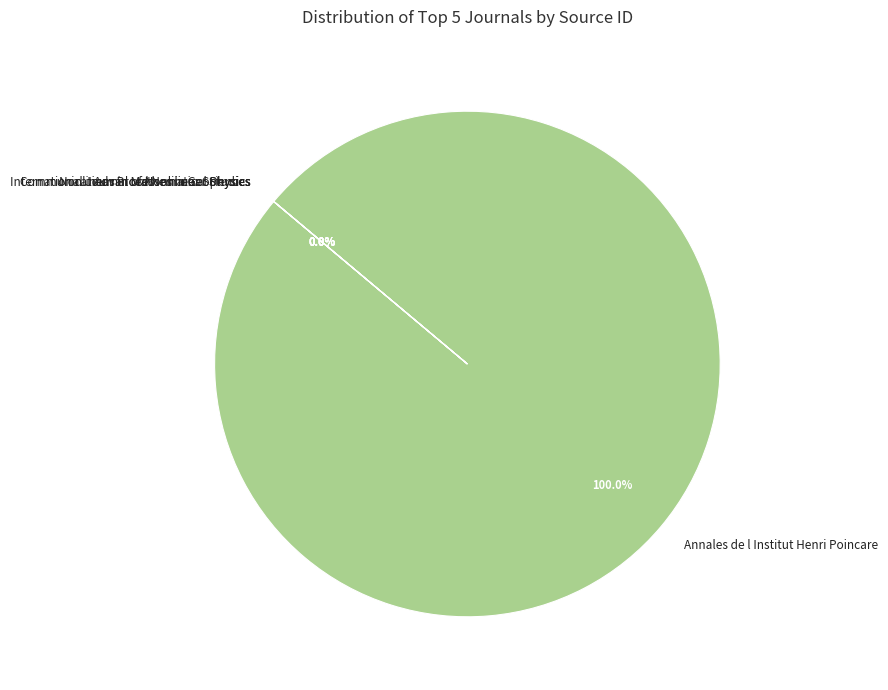

Does Annales de l Institut Henri Poincare account for over 50% of the chart?

Yes